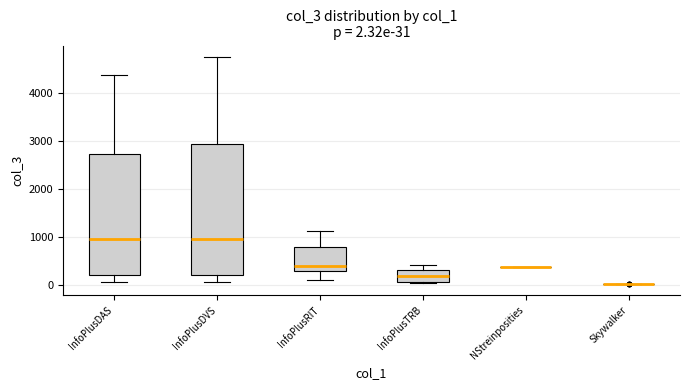

Comparing the boxes themselves (not the whiskers), which one is the tallest?

InfoPlusDVS